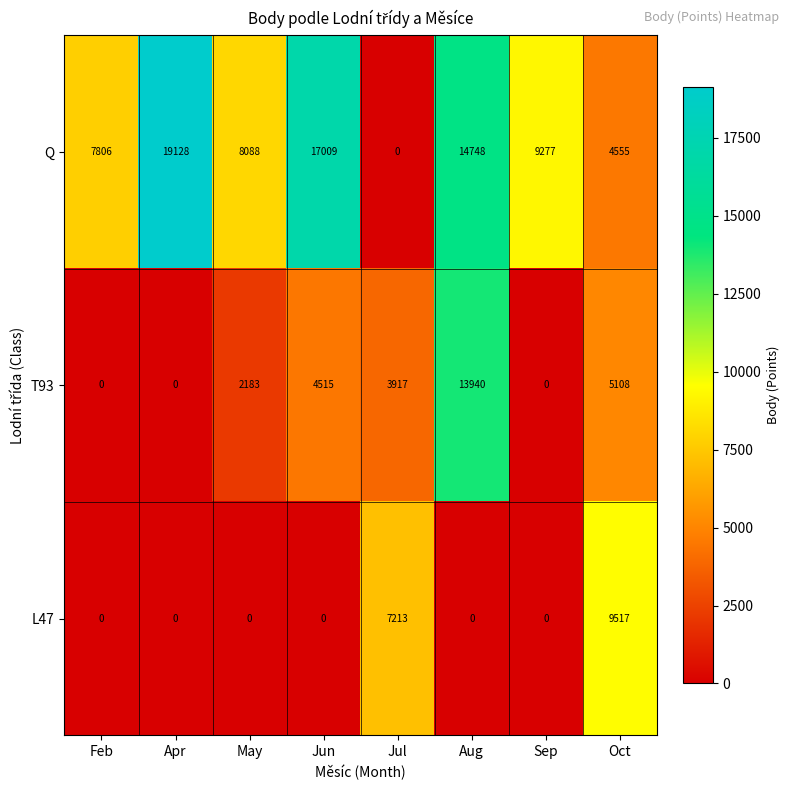

Between Apr and Oct, which series saw the biggest shift?

Q